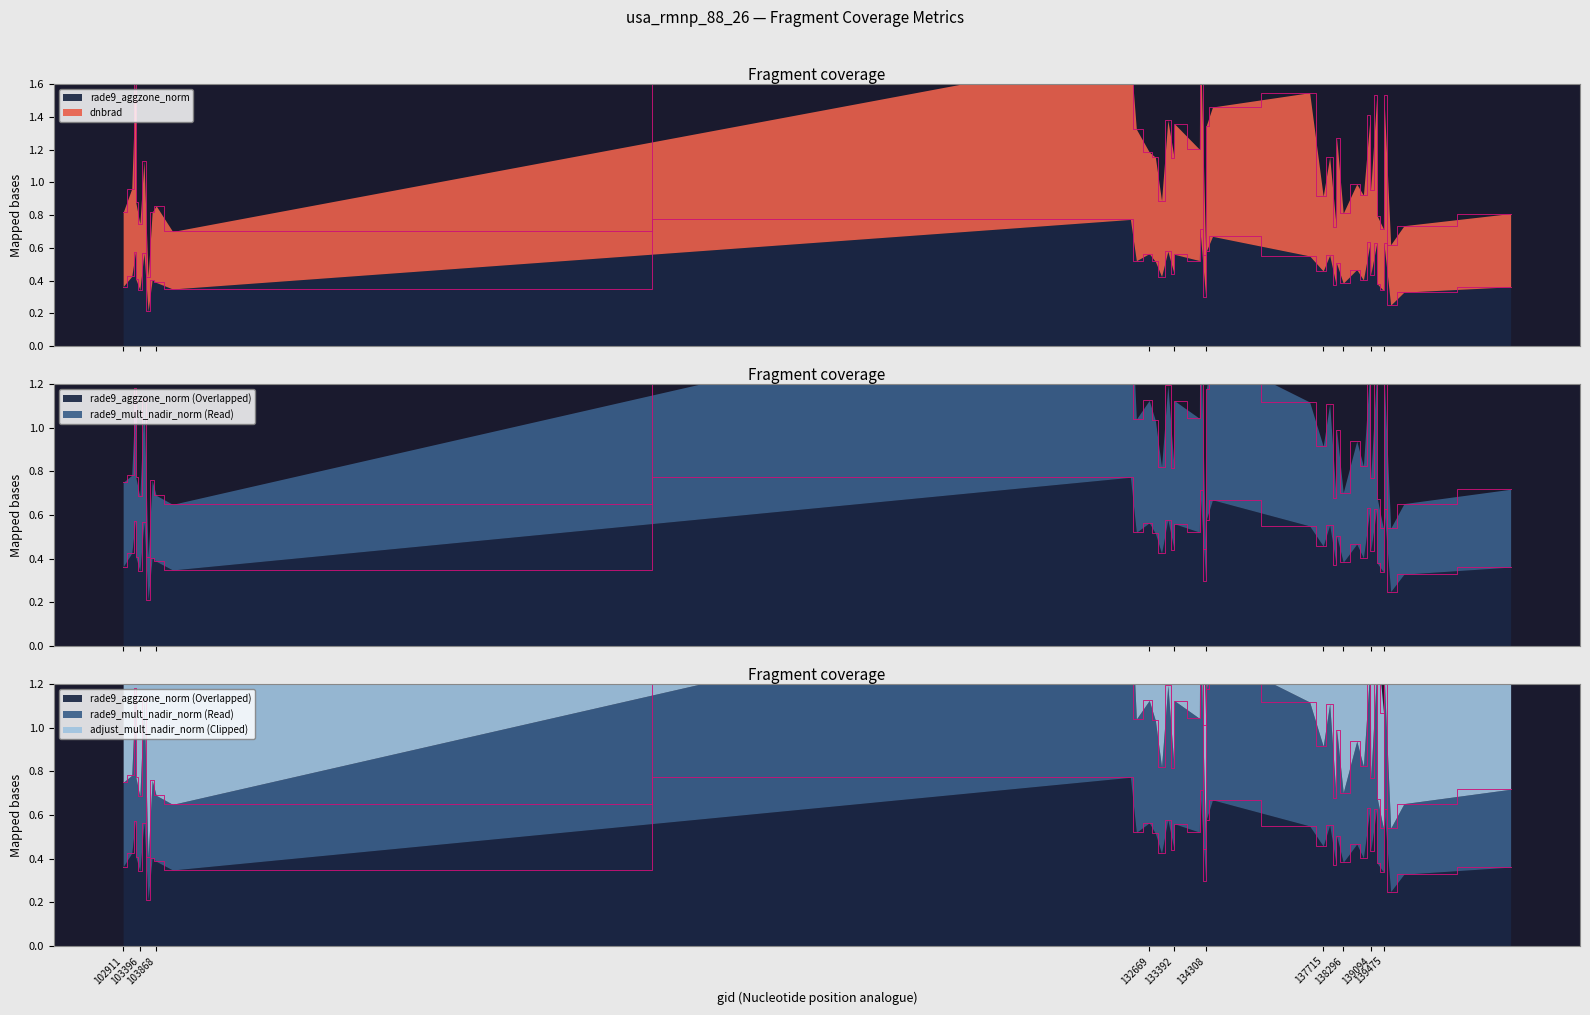

Reading left to right, list all the values displayed in this chart.

dnbrad: 102911=0.8	103160=1.0	103270=1.6	103278=0.9	103396=0.7	103515=1.1	103634=0.4	103752=0.8	103868=0.9	104346=0.7	132123=1.8	132296=1.3	132669=1.2	132847=1.2	133027=0.9	133209=1.4	133392=1.2	133404=1.4	134124=1.2	134138=2.0	134308=0.6	134322=1.3	134505=1.5	137322=1.5	137715=0.9	137903=1.2	138092=0.7	138105=1.3	138296=0.8	138688=1.0	138881=0.9	139080=1.4	139094=1.0	139269=1.5	139283=0.8	139462=0.7	139475=1.5	139672=0.6	140059=0.7	143151=0.8
rade9_aggzone_norm: 102911=0.4	103160=0.4	103270=0.6	103278=0.4	103396=0.3	103515=0.6	103634=0.2	103752=0.4	103868=0.4	104346=0.3	132123=0.8	132296=0.5	132669=0.6	132847=0.5	133027=0.4	133209=0.6	133392=0.4	133404=0.6	134124=0.5	134138=0.7	134308=0.3	134322=0.6	134505=0.7	137322=0.6	137715=0.5	137903=0.6	138092=0.4	138105=0.5	138296=0.4	138688=0.5	138881=0.4	139080=0.6	139094=0.4	139269=0.6	139283=0.4	139462=0.3	139475=0.6	139672=0.2	140059=0.3	143151=0.4
rade9_mult_nadir_norm: 102911=0.8	103160=0.8	103270=1.2	103278=0.8	103396=0.7	103515=1.1	103634=0.4	103752=0.8	103868=0.7	104346=0.6	132123=1.7	132296=1.0	132669=1.1	132847=1.0	133027=0.8	133209=1.2	133392=0.8	133404=1.1	134124=1.0	134138=1.6	134308=0.4	134322=1.2	134505=1.3	137322=1.1	137715=0.9	137903=1.1	138092=0.7	138105=1.0	138296=0.7	138688=0.9	138881=0.8	139080=1.3	139094=0.8	139269=1.3	139283=0.7	139462=0.5	139475=1.3	139672=0.5	140059=0.7	143151=0.7